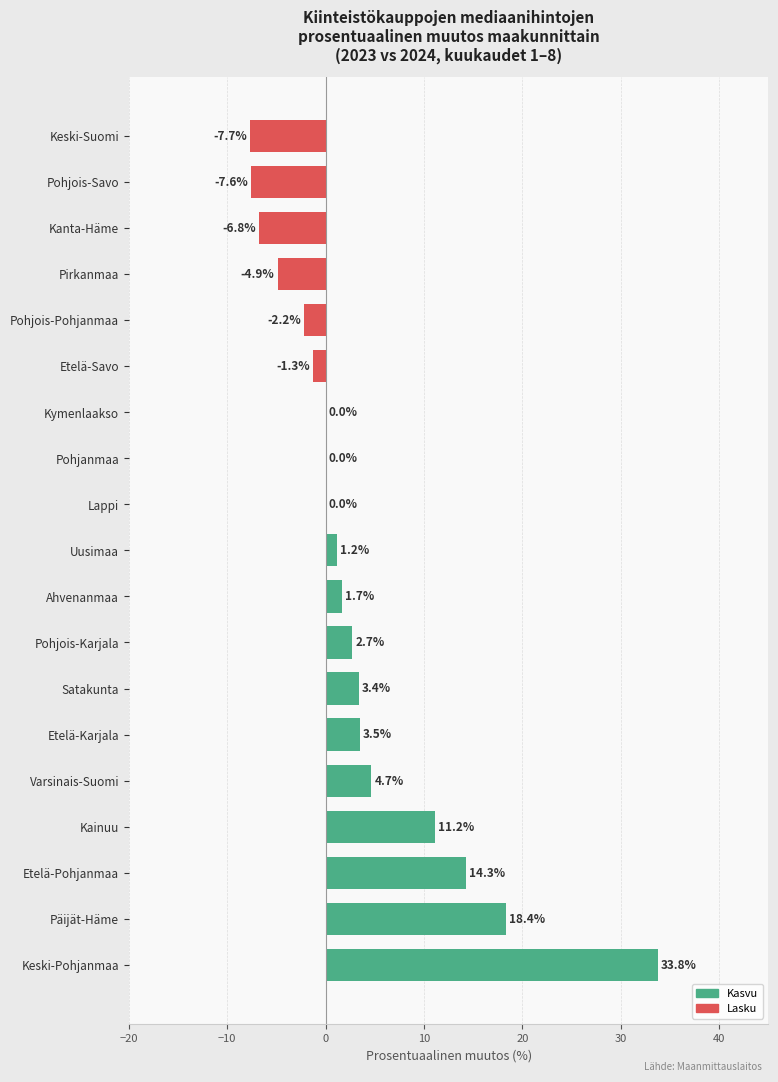

Which category has the highest value across all series?

Keski-Pohjanmaa